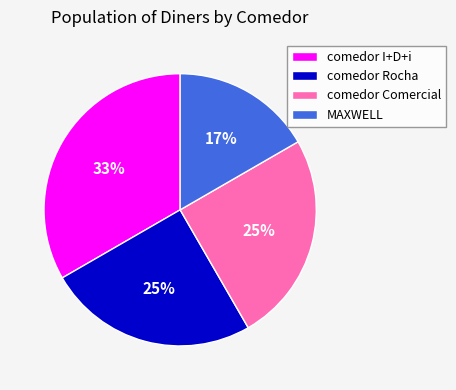

To the nearest percent, what portion does comedor Rocha represent?

25%